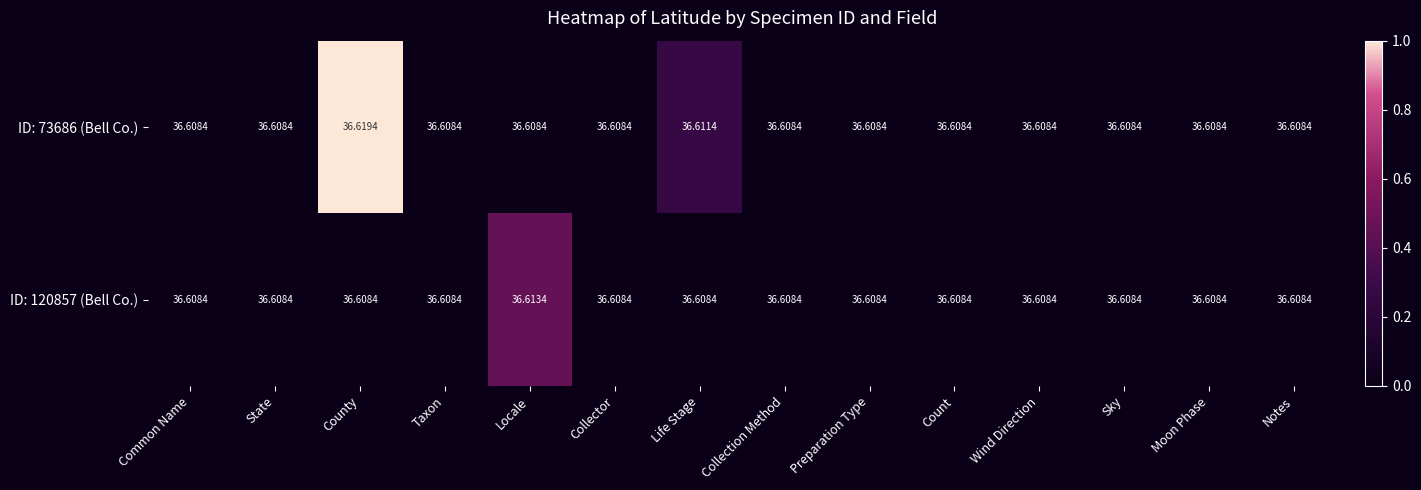

Which category has the highest value across all series?

County